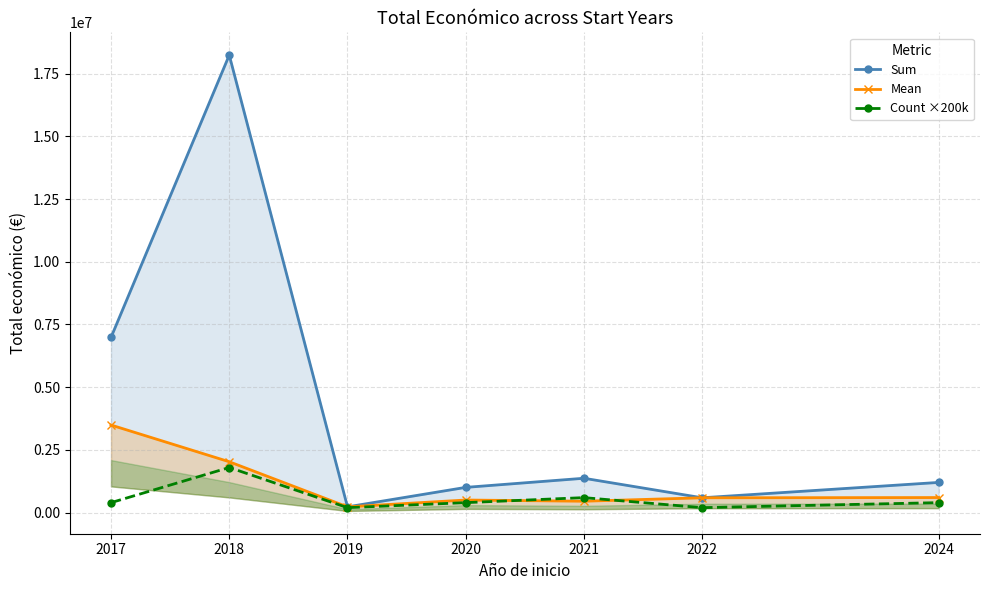

How many lines are shown in the chart?

3